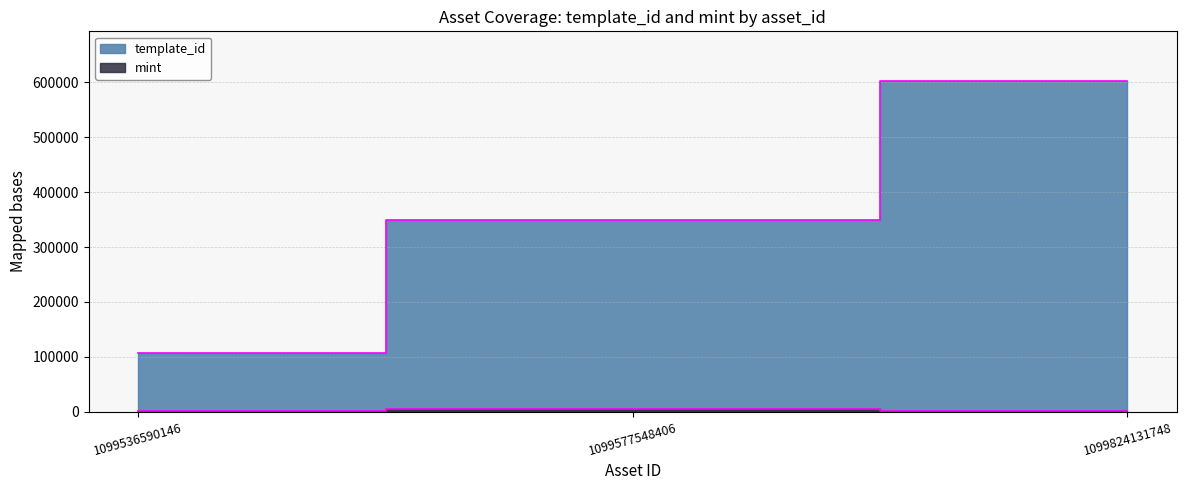

List the labels in order of mint value, largest first.

1099577548406, 1099536590146, 1099824131748